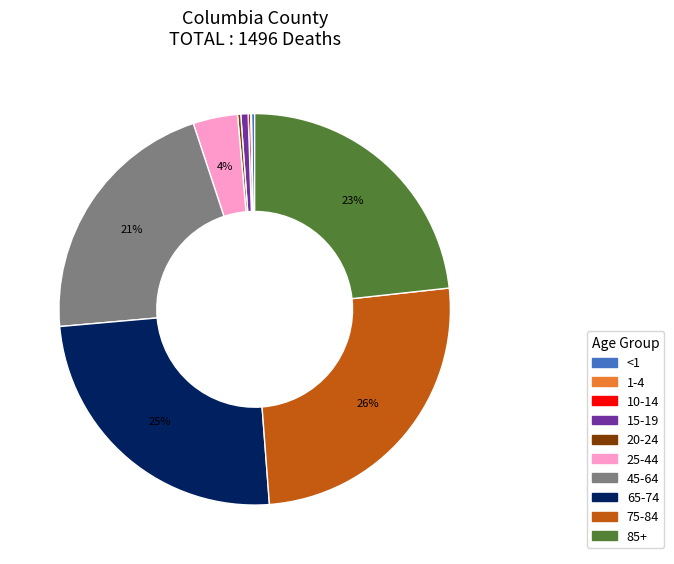

Is there a majority slice in this chart?

No